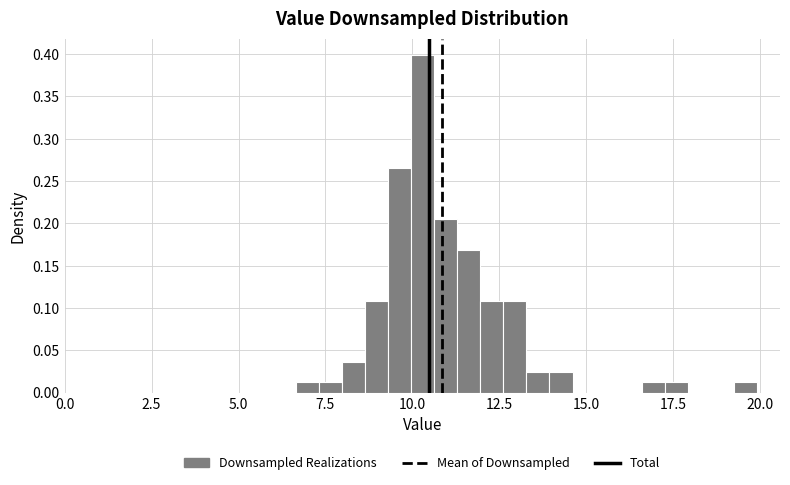

Read against the x-axis, roughly where is the centre of the tallest bar?

10.5